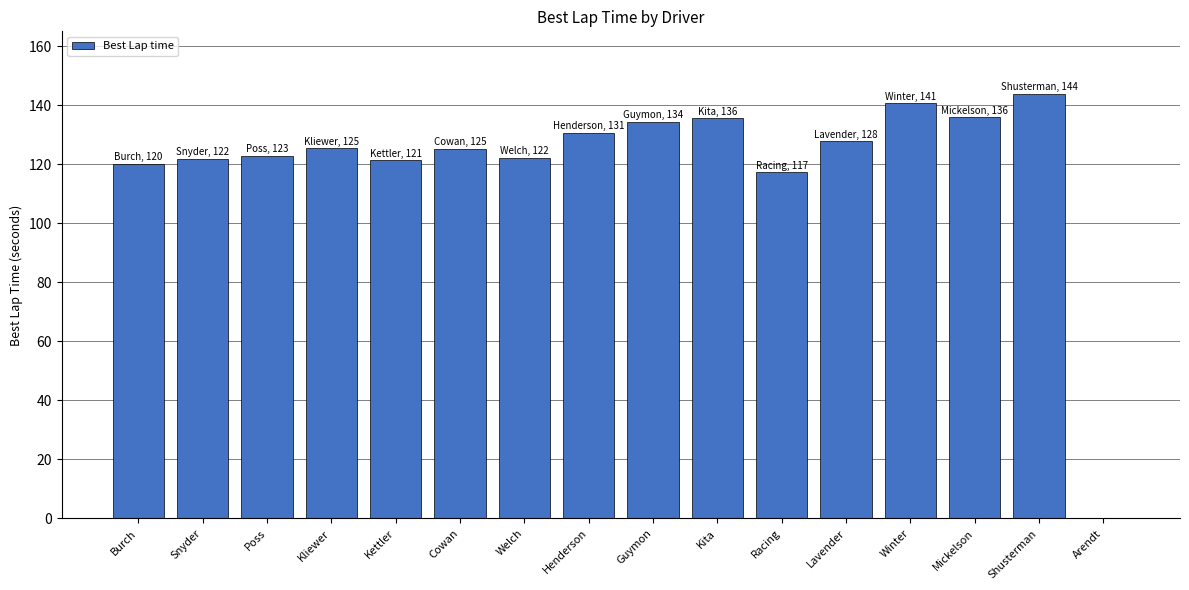

What is the approximate value at Burch?

120.1